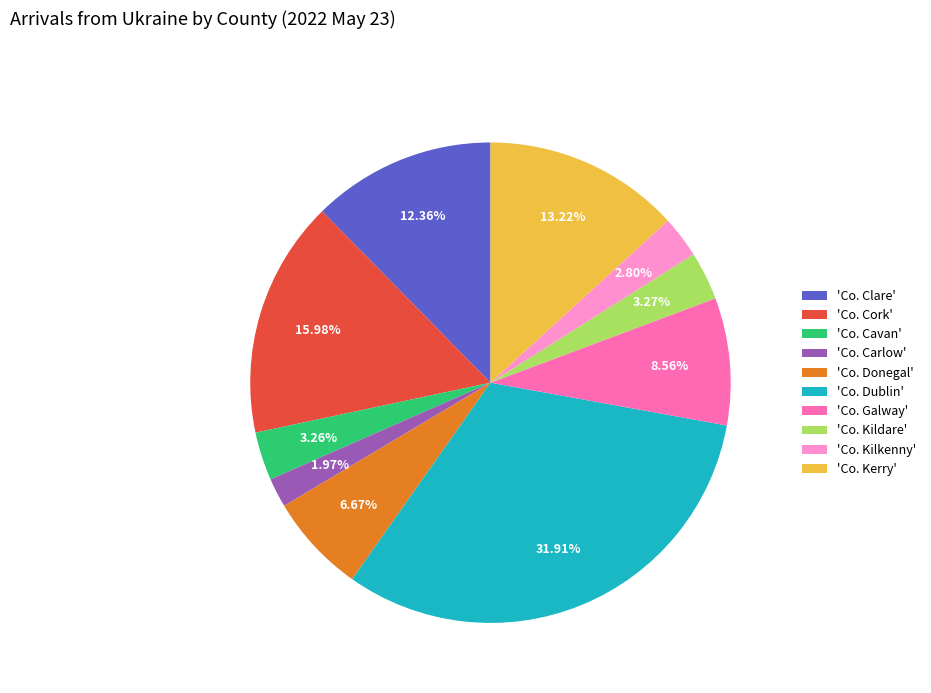

How many slices are in this pie chart?

10